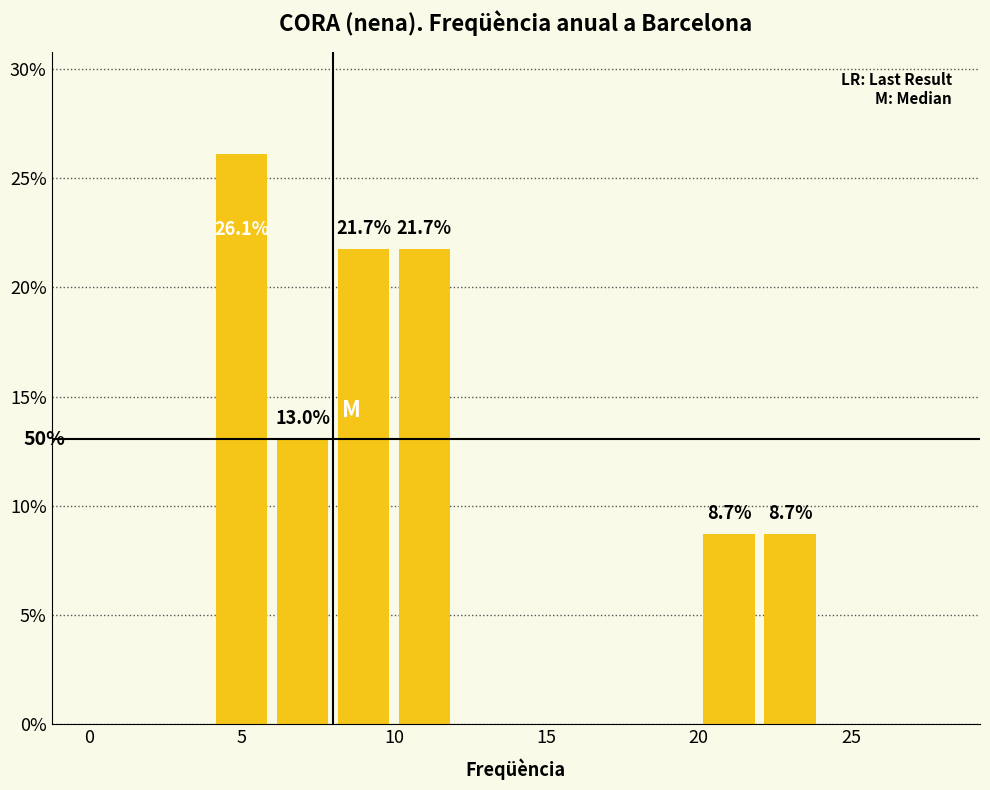

Over which range of the x-axis is the bar tallest?

4 to 6